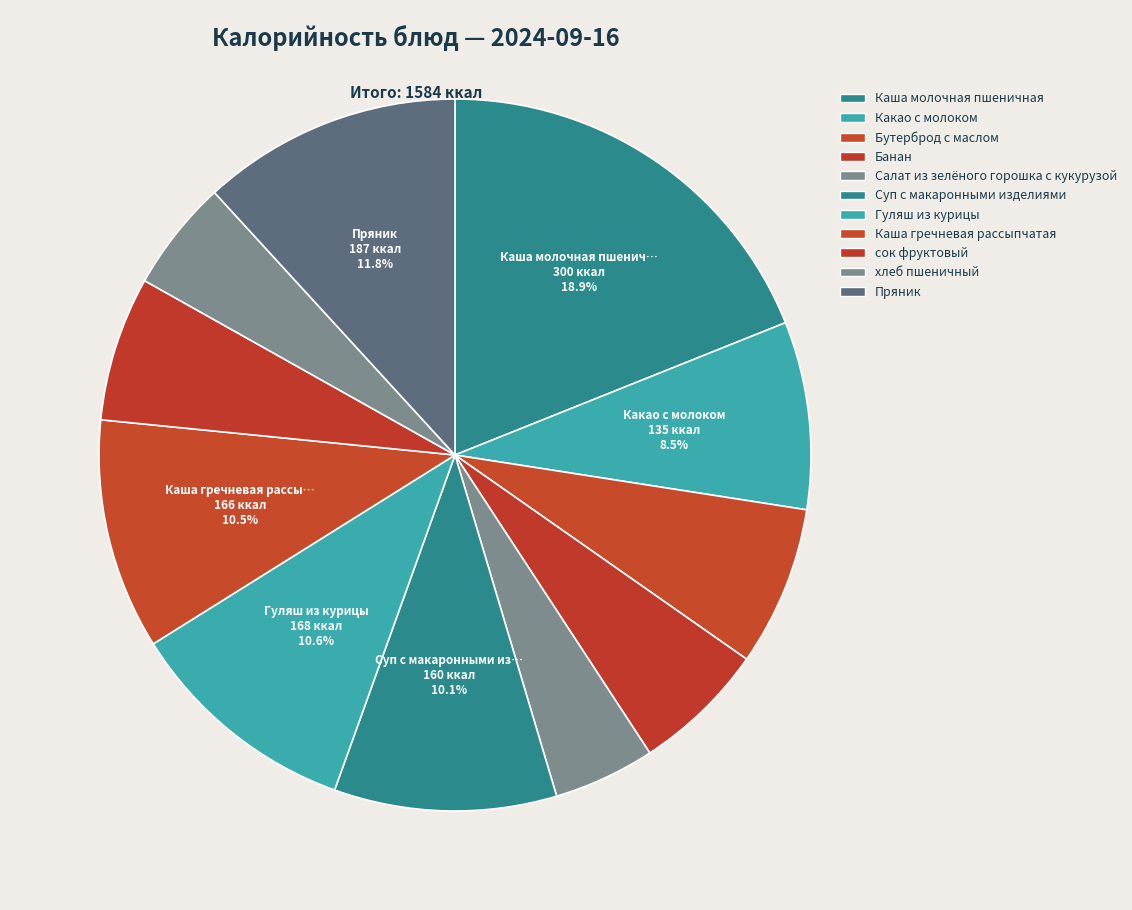

How many slices are in this pie chart?

11